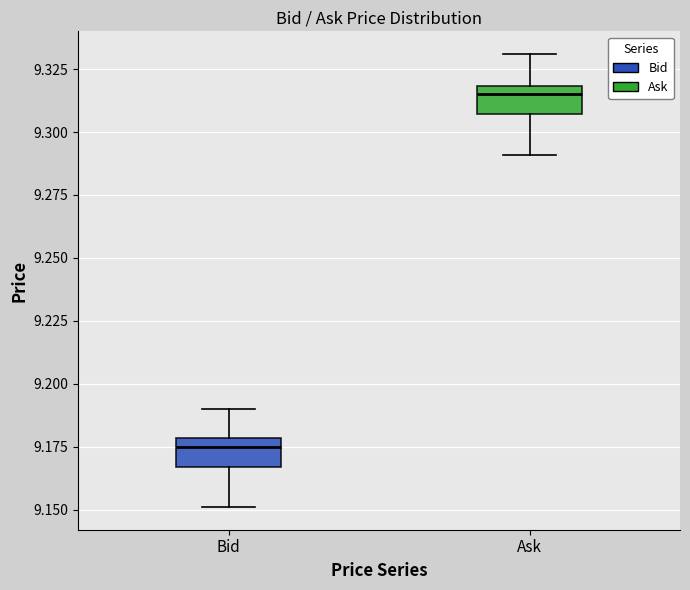

Reading left to right, read every box against the y-axis: the position of its median line, the range the box covers, and the ends of its whiskers. The values are not printed on the chart, so give them approximately, as read against the axis.

Bid: median 9.175, box 9.165 to 9.180, whiskers 9.150 to 9.190
Ask: median 9.315, box 9.305 to 9.320, whiskers 9.290 to 9.330